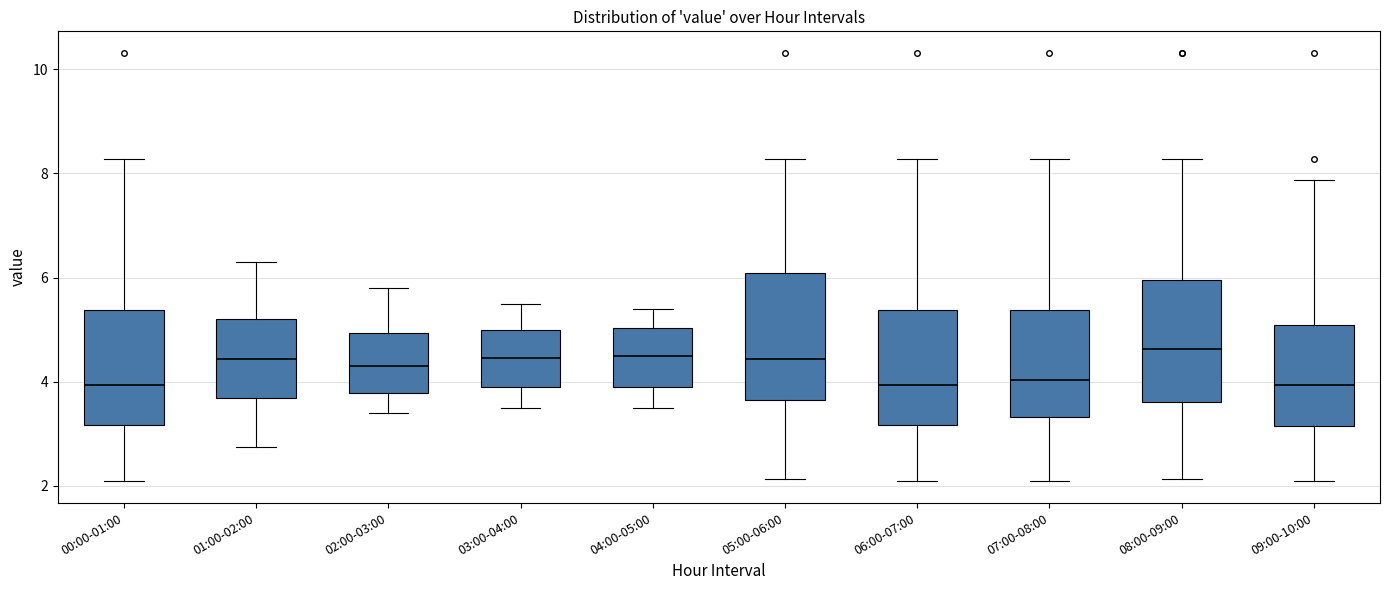

Where is the upper edge of the box for 06:00-07:00 on the y-axis? The values are not printed on the chart, so give them approximately, as read against the axis.

5.4